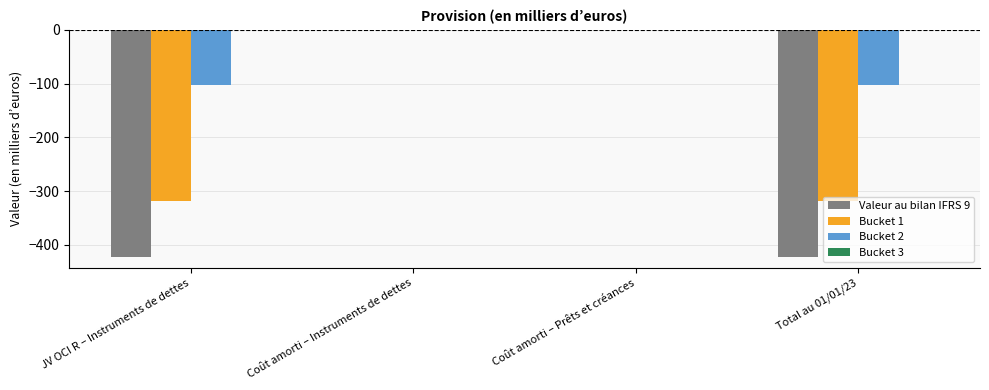

The value of Bucket 1 at Coût amorti – Prêts et créances is 0. True or false?

True